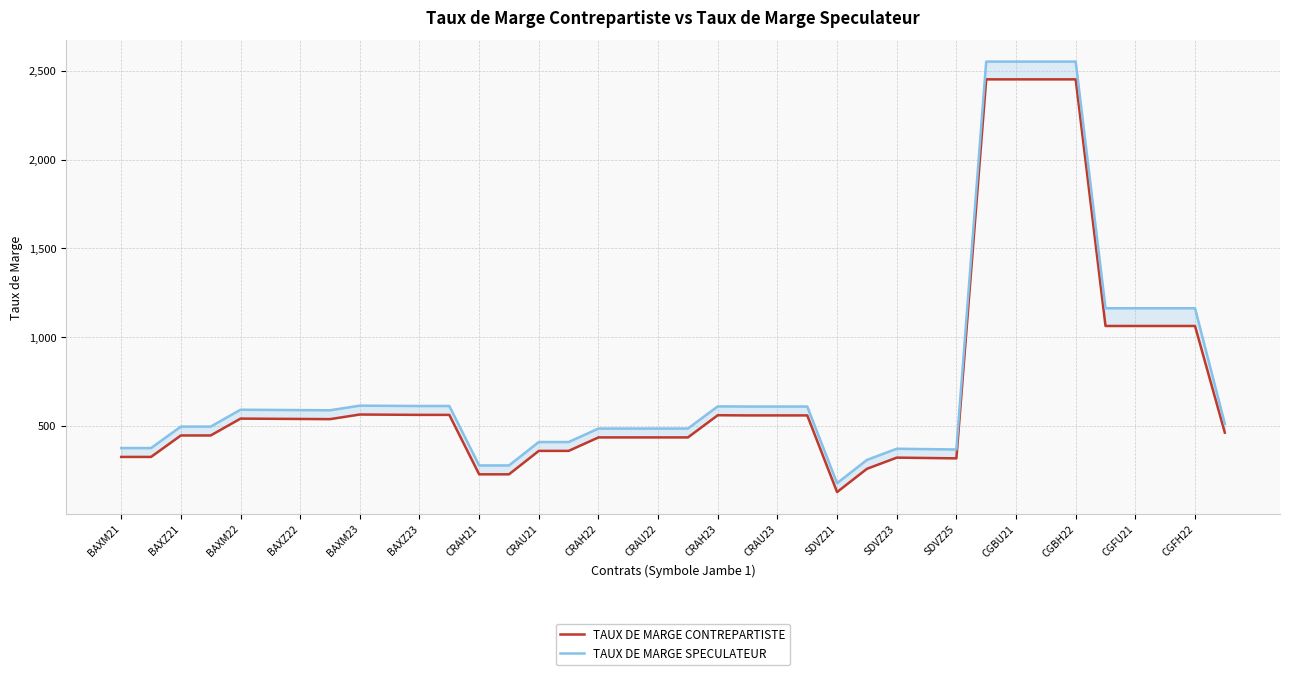

True or false: TAUX DE MARGE CONTREPARTISTE and TAUX DE MARGE SPECULATEUR cross at least once.

False